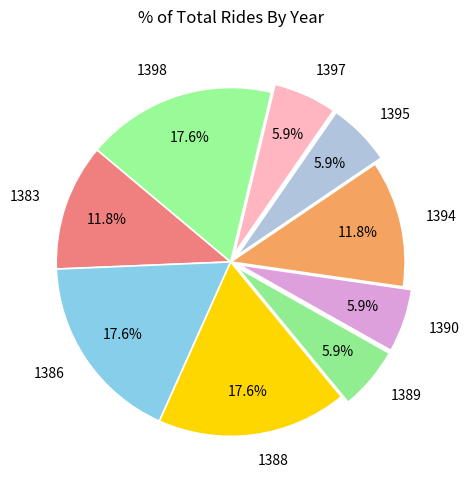

What is the ratio of the value at 1389 to the value at 1398?

0.3